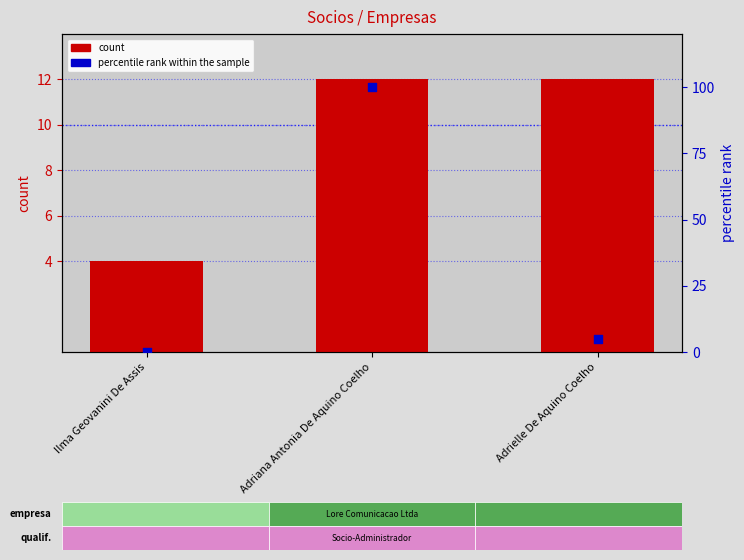

Which series has the largest Y range (max minus min)?

percentile rank within the sample